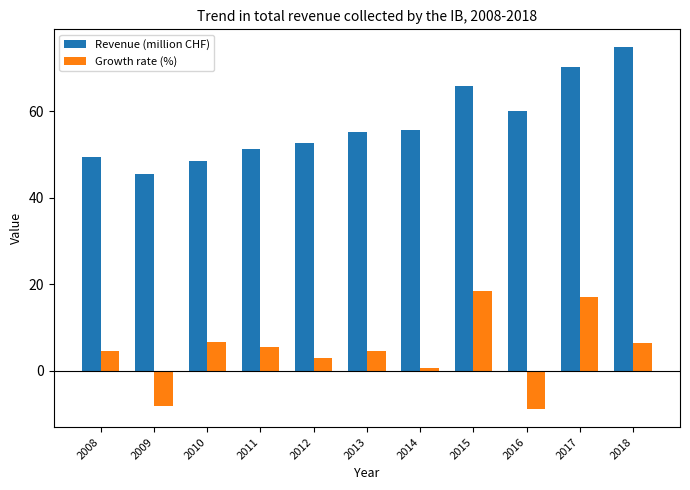

What is the value of the Growth rate (%) bar at the 6th from the left?

4.6